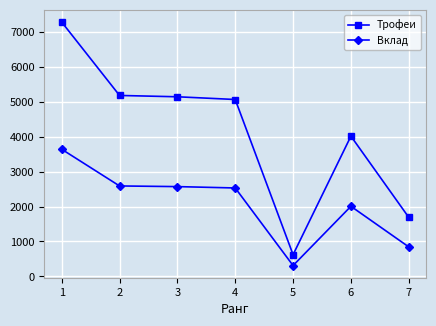

What is the difference between the second highest and second lowest values in the Вклад series?

1746